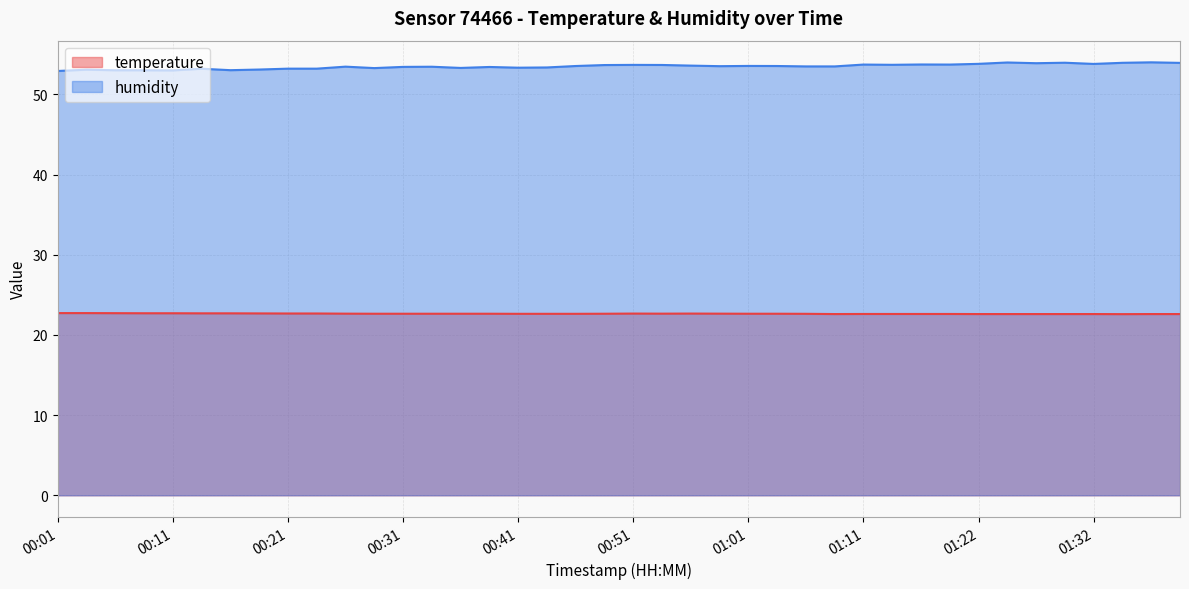

How many series are shown in this chart?

2